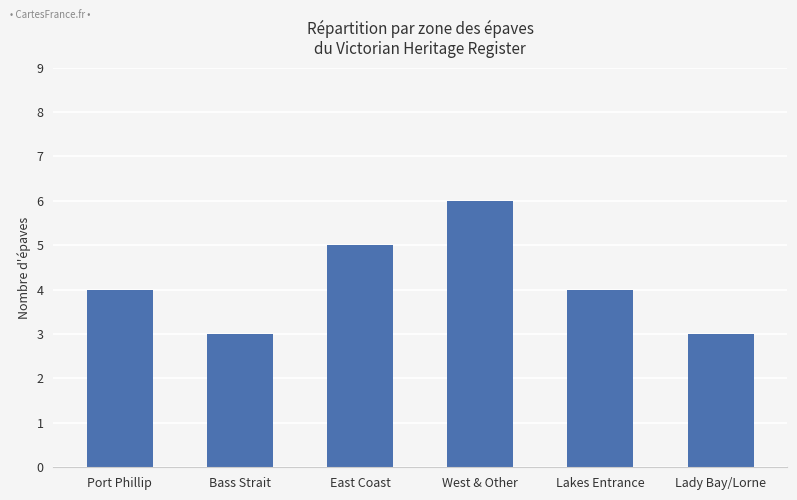

What is the sum of the values at Lakes Entrance and East Coast?

9